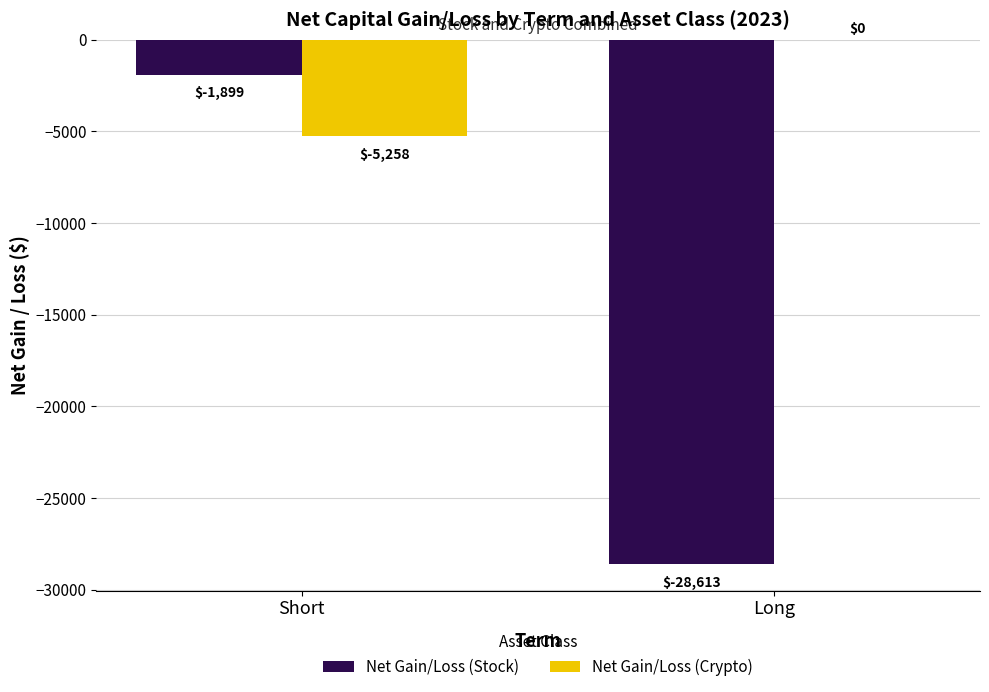

True or false: Net Gain/Loss (Stock) has a value of -28612.8 at Long.

True